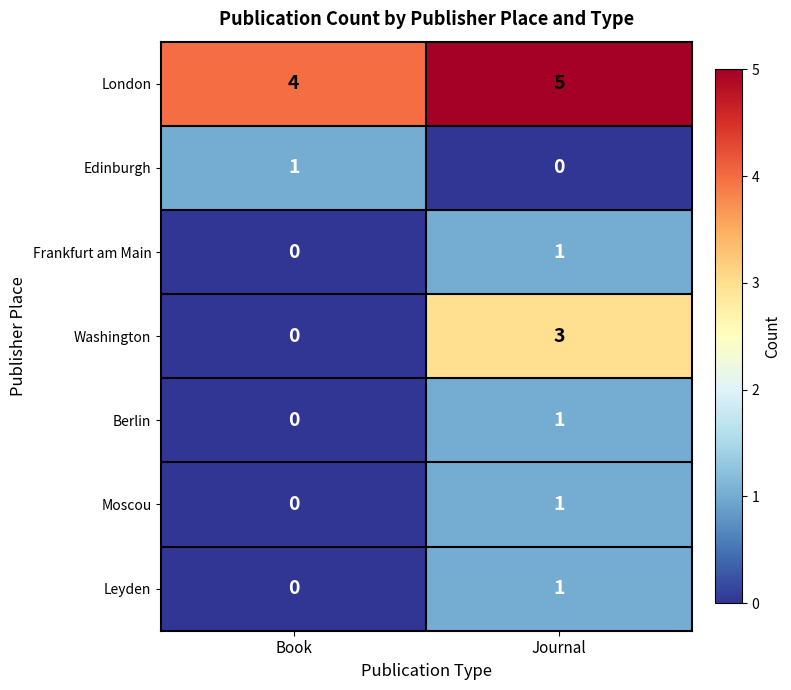

Is it true that Berlin equals 1 at Book?

False